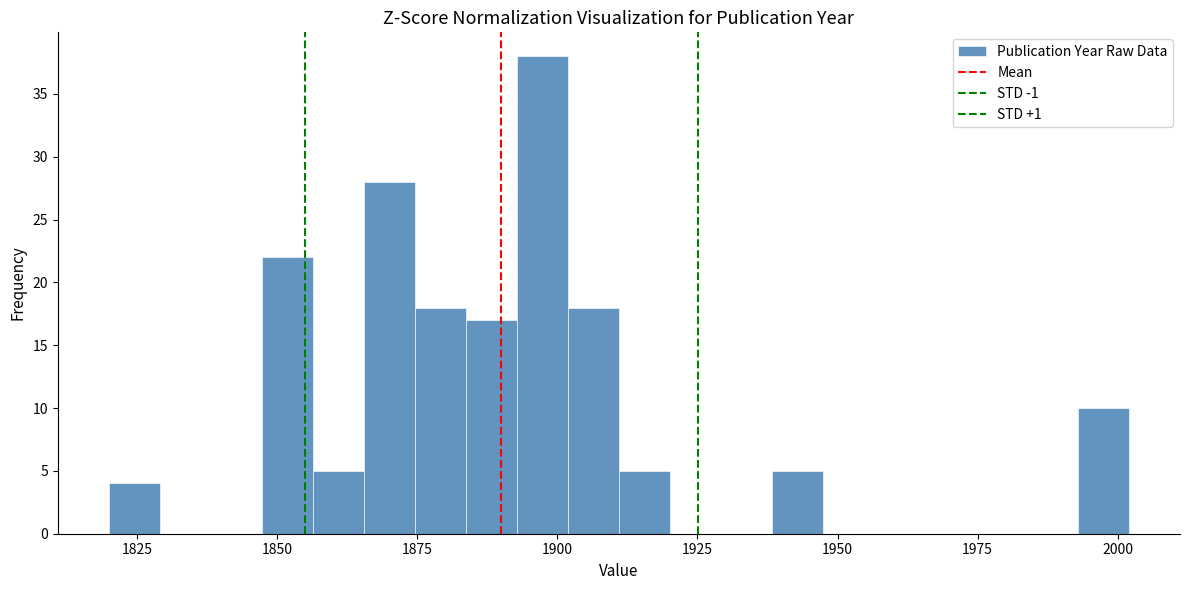

Around what value on the x-axis is the tallest bar? Give the approximate position of its centre, as read against the axis.

1895